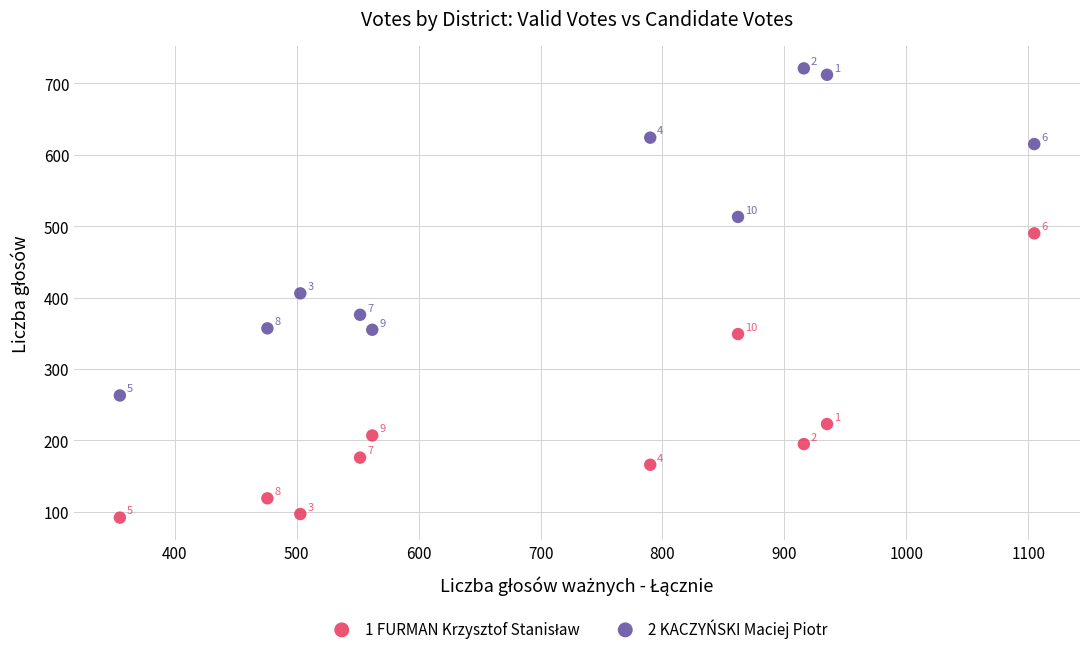

In the 2 KACZYŃSKI Maciej Piotr series, what Y value is closest to 492?

513